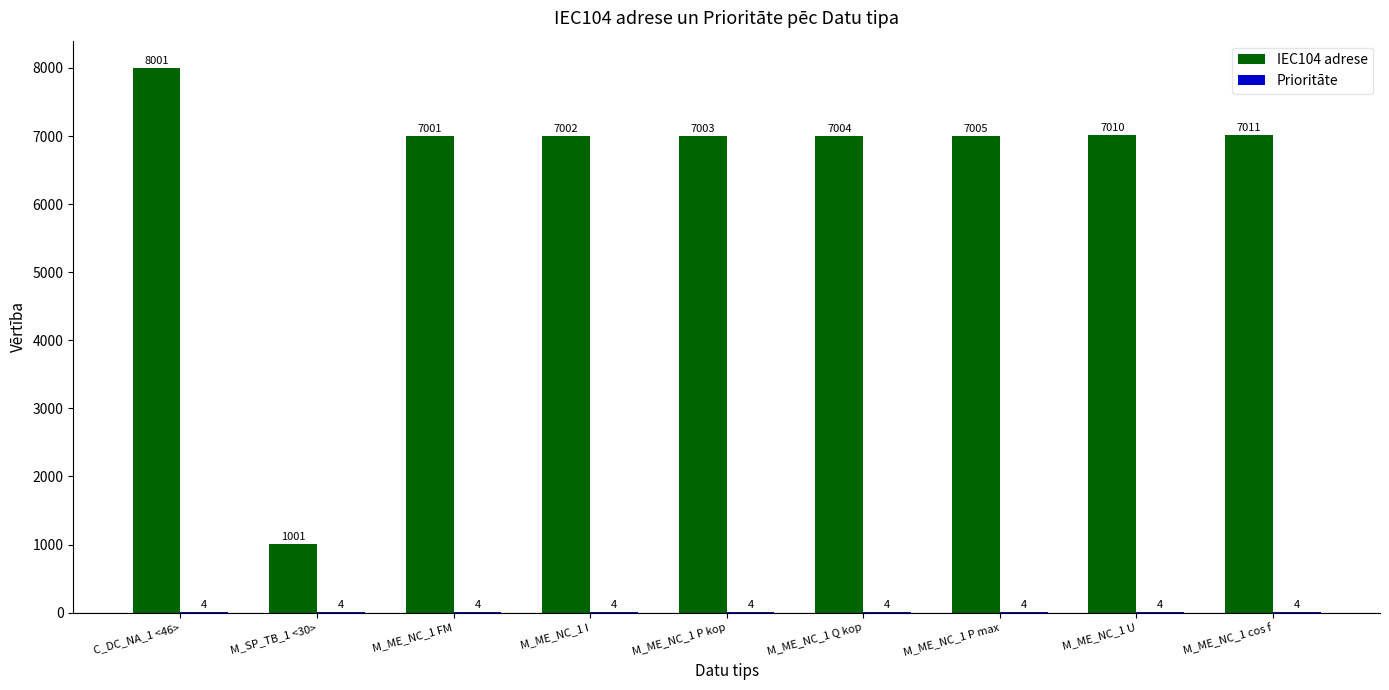

At which label does IEC104 adrese reach its peak?

C_DC_NA_1 <46>